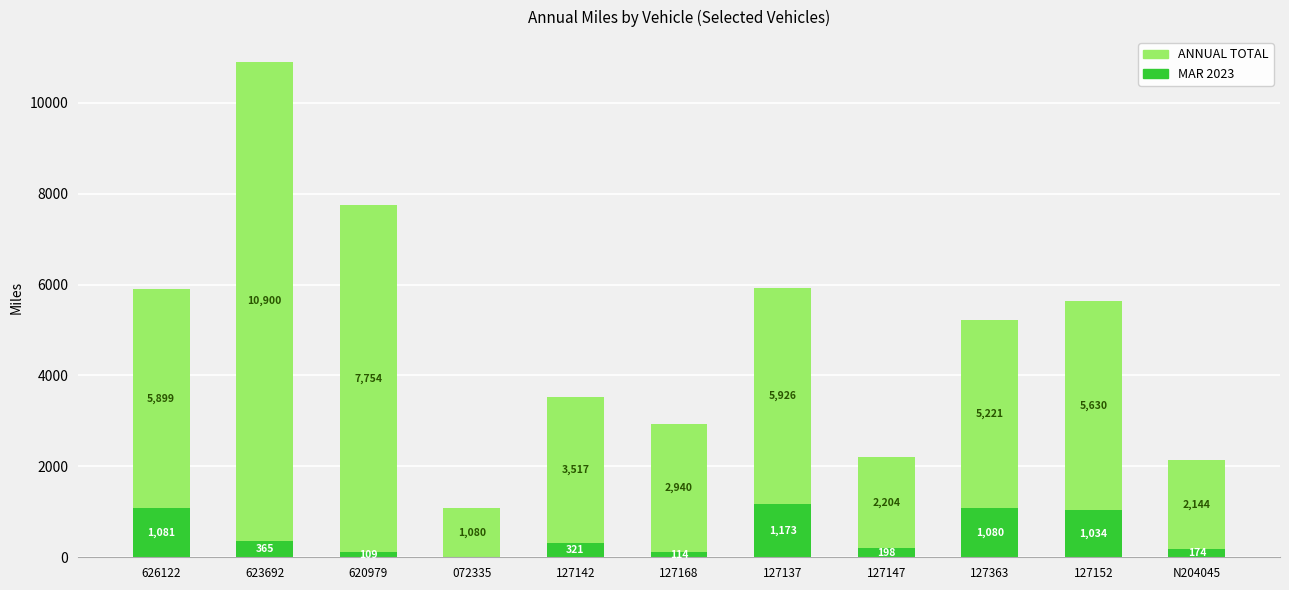

At which category is the sum across all series the highest?

623692